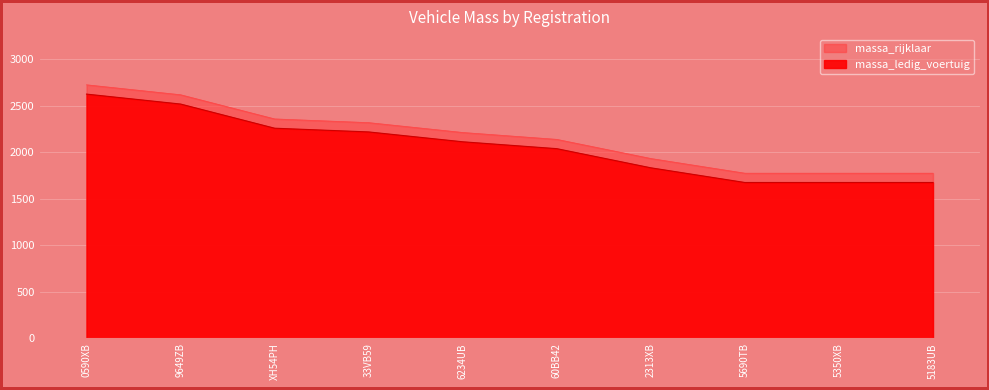

At which label does massa_ledig_voertuig reach its minimum?

5183UB